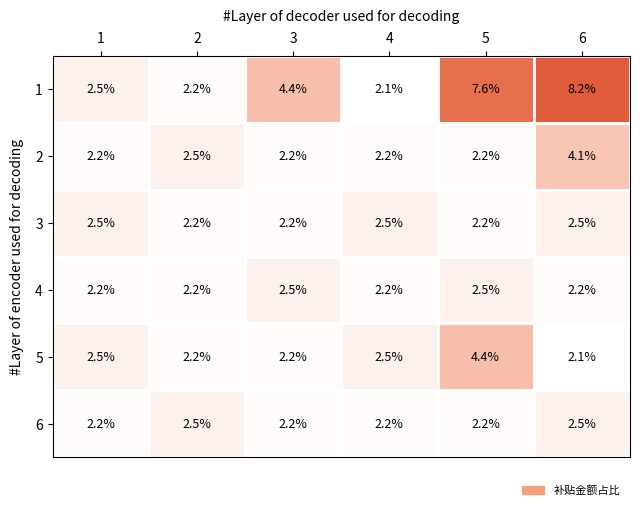

What is the spread (max minus min) of values at 1?

0.3